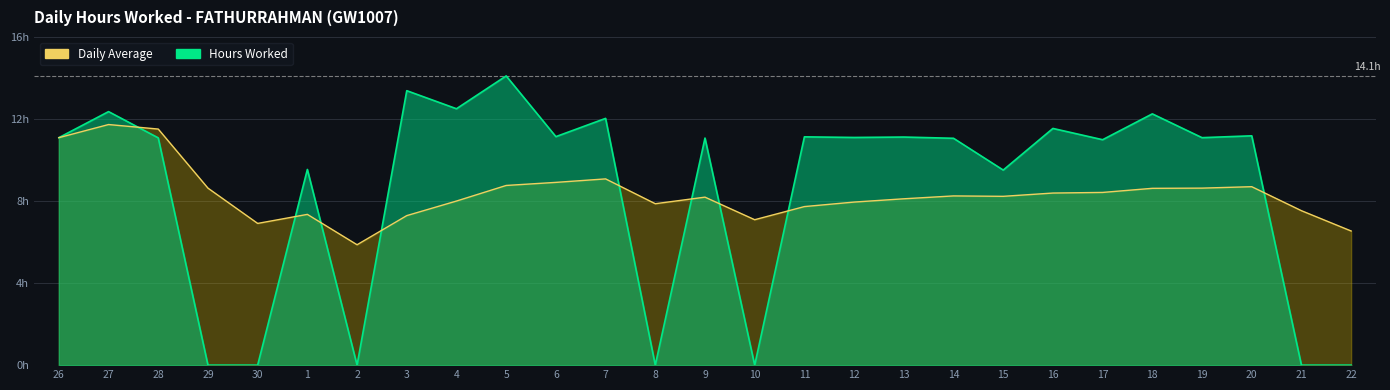

At which category is the sum across all series the highest?

27